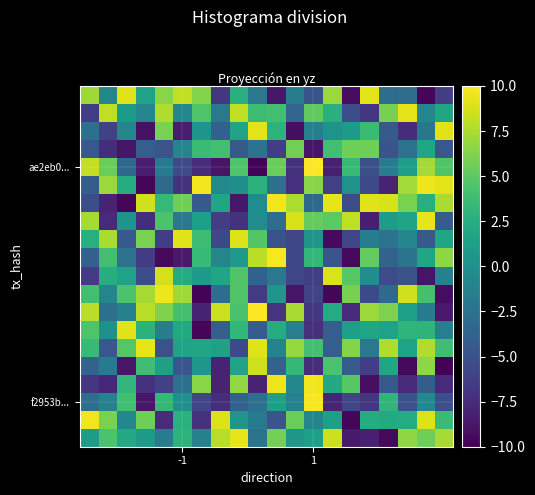

What is the maximum value shown in the chart?

10.0